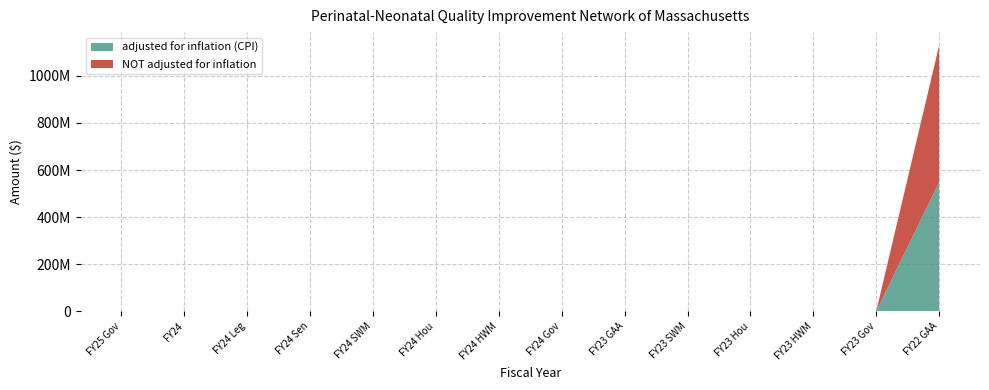

Reading right to left, extract all data points from this chart.

adjusted for inflation (CPI): FY22 GAA=548580500	FY23 Gov=0	FY23 HWM=0	FY23 Hou=0	FY23 SWM=0	FY23 GAA=0	FY24 Gov=0	FY24 HWM=0	FY24 Hou=0	FY24 SWM=0	FY24 Sen=0	FY24 Leg=0	FY24=0	FY25 Gov=0
NOT adjusted for inflation: FY22 GAA=580500000	FY23 Gov=0	FY23 HWM=0	FY23 Hou=0	FY23 SWM=0	FY23 GAA=0	FY24 Gov=0	FY24 HWM=0	FY24 Hou=0	FY24 SWM=0	FY24 Sen=0	FY24 Leg=0	FY24=0	FY25 Gov=0